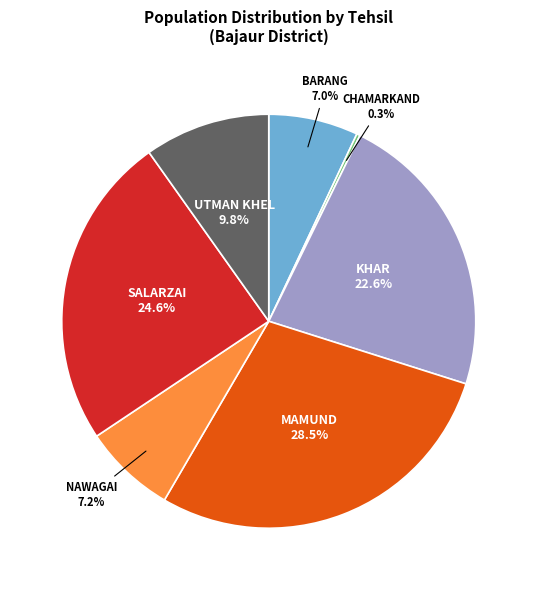

The KHAR slice represents 16% of the pie. True or false?

False